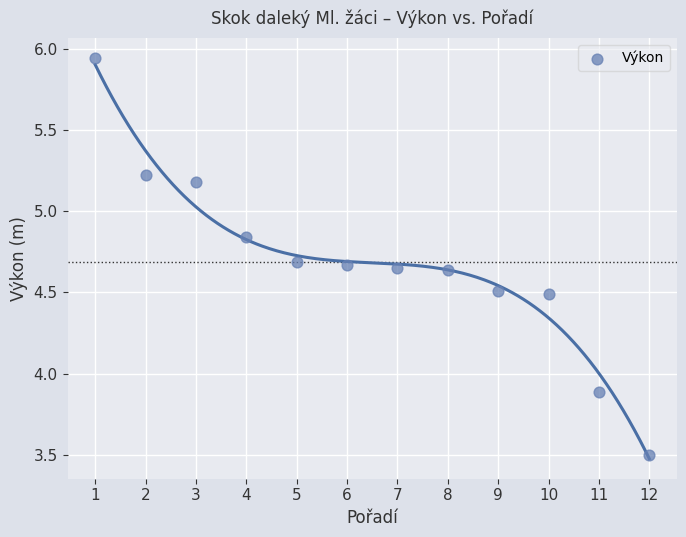

What Y value in the scatter plot is closest to 4?

3.9